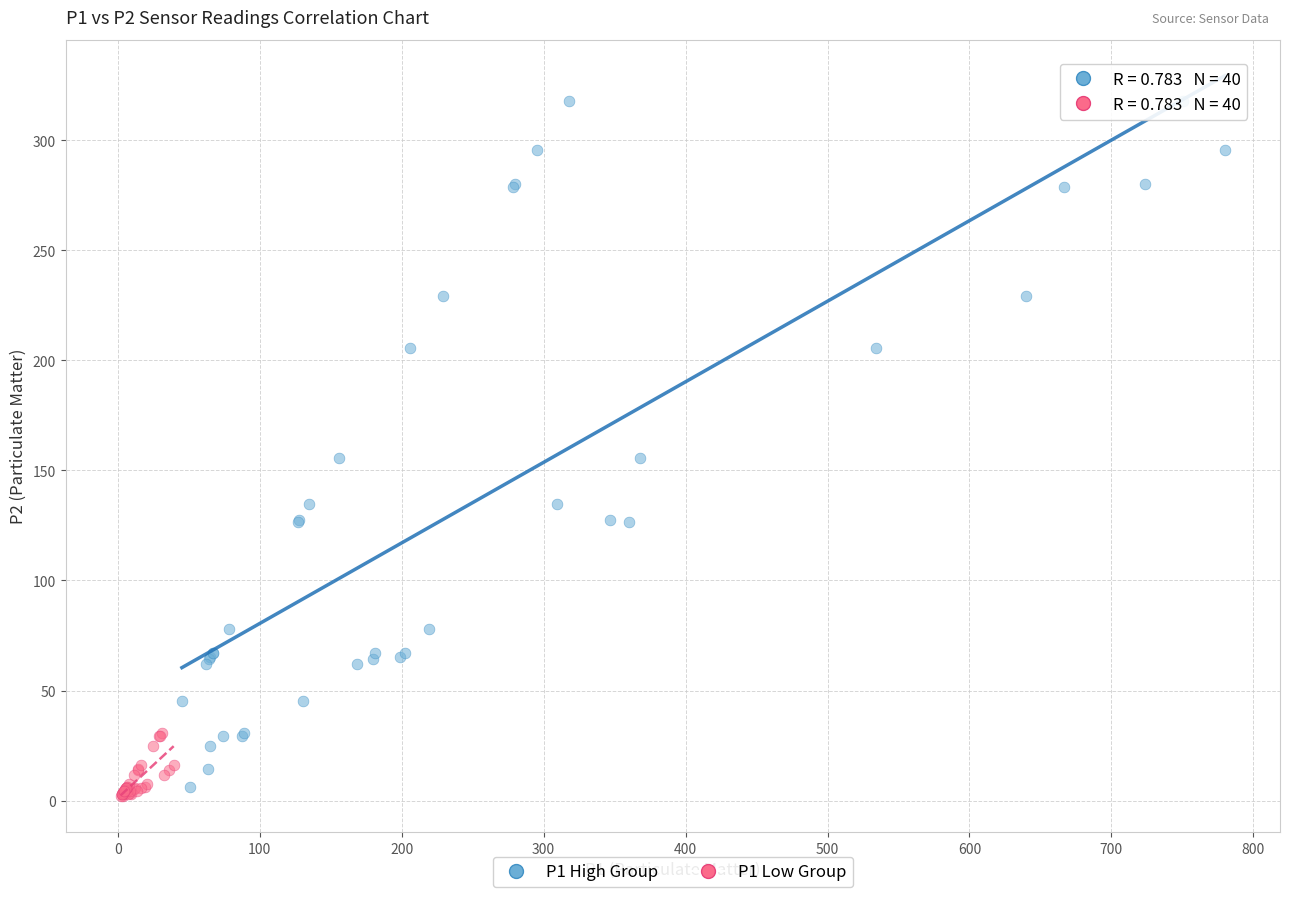

Which series contains the highest Y value?

P1 High Group